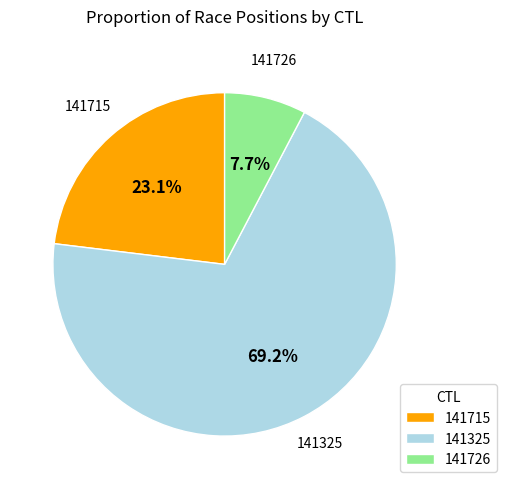

Is it true that 141715 is 11% of the pie?

False